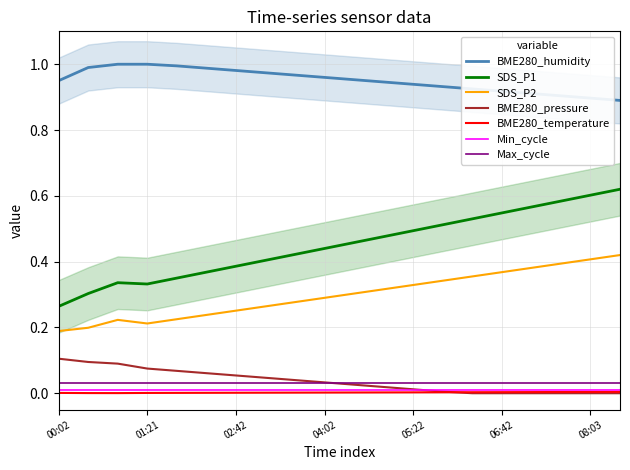

True or false: Max_cycle and BME280_humidity intersect in this chart.

False